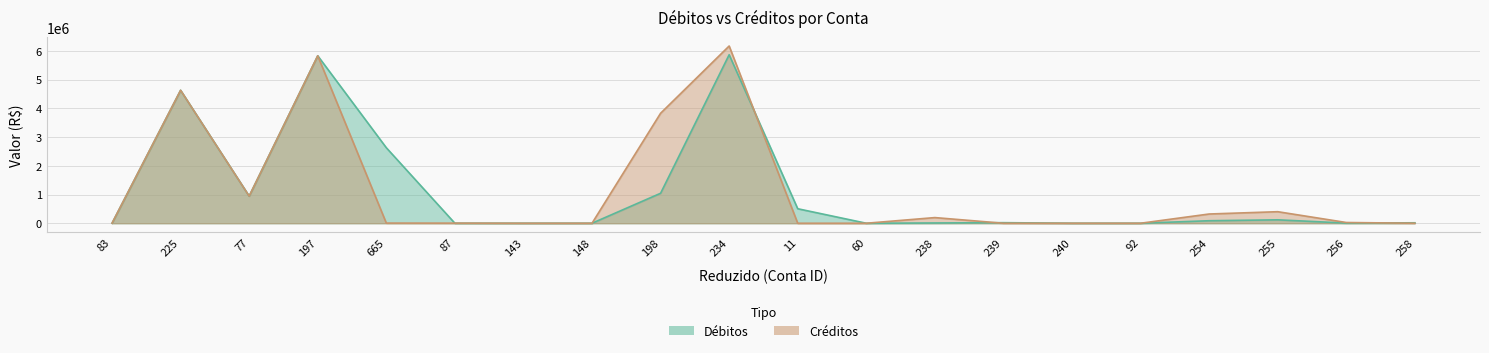

What is the spread (max minus min) of values at 238?

187408.3